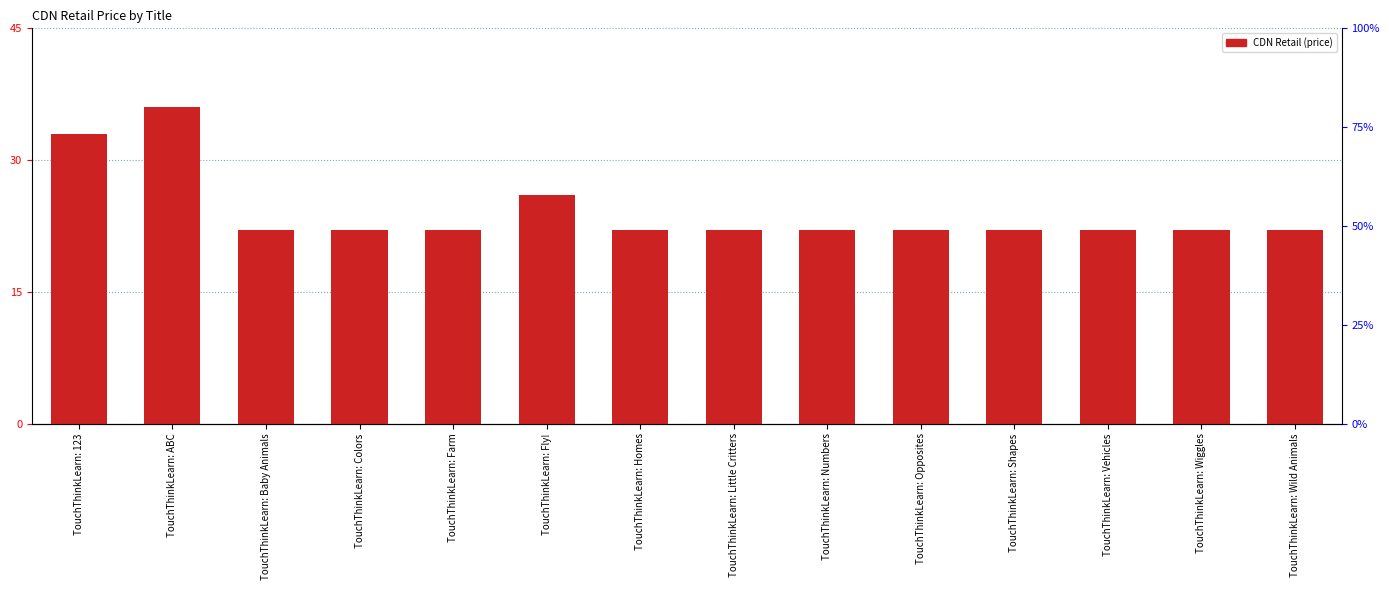

What is the difference between the maximum and minimum values?

14.0